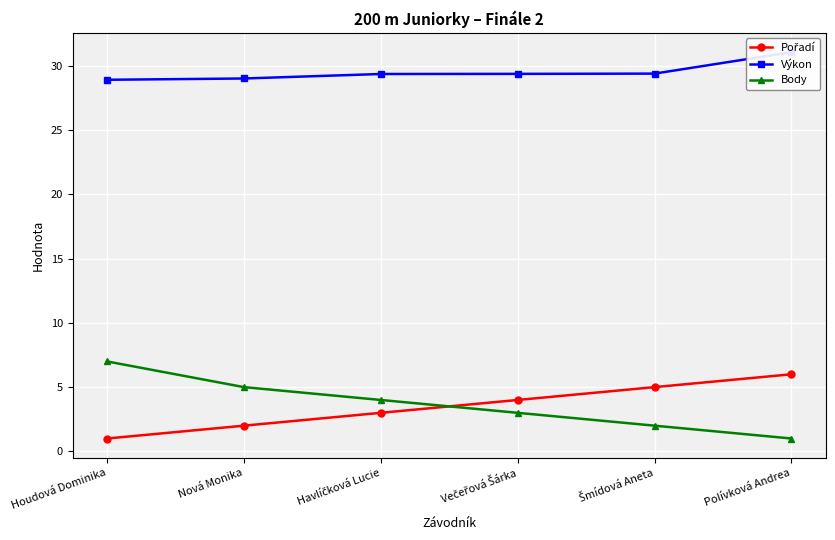

Rank the series by their maximum value, from lowest to highest.

Pořadí, Body, Výkon